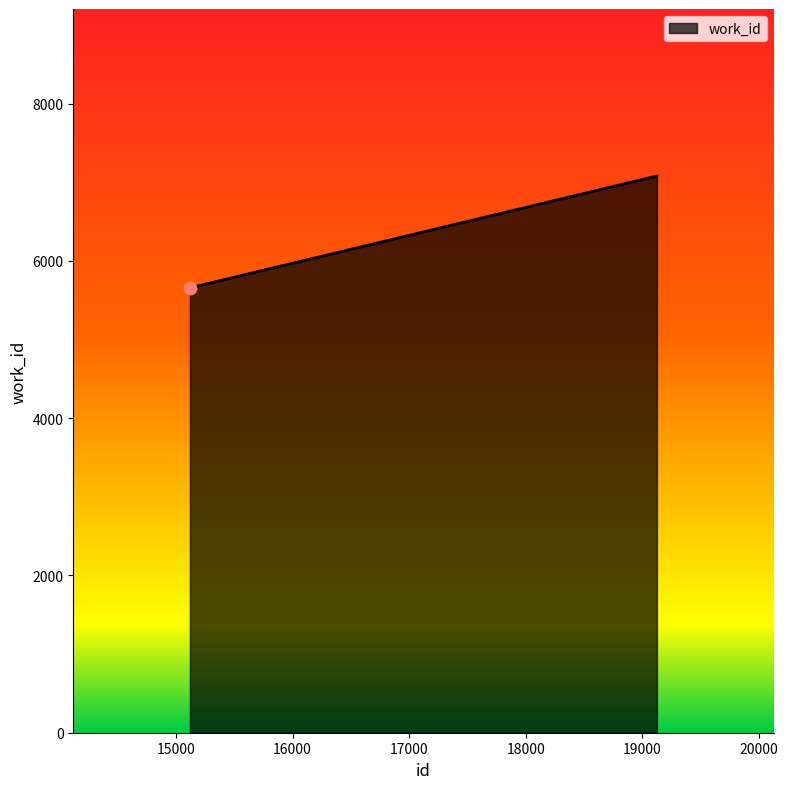

What is the average value?

6606